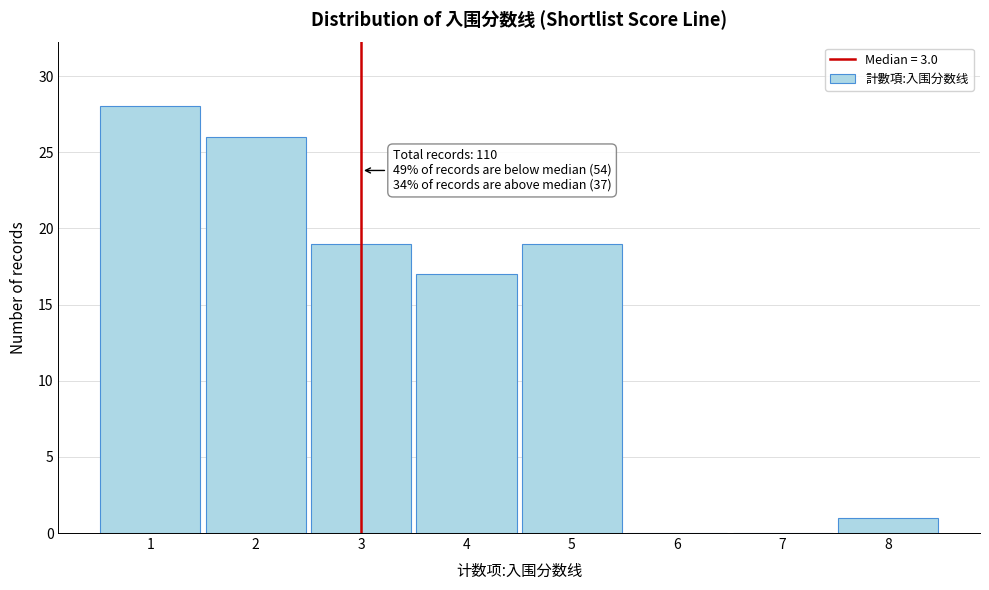

Which range on the x-axis has the tallest bar?

0.5 to 1.5